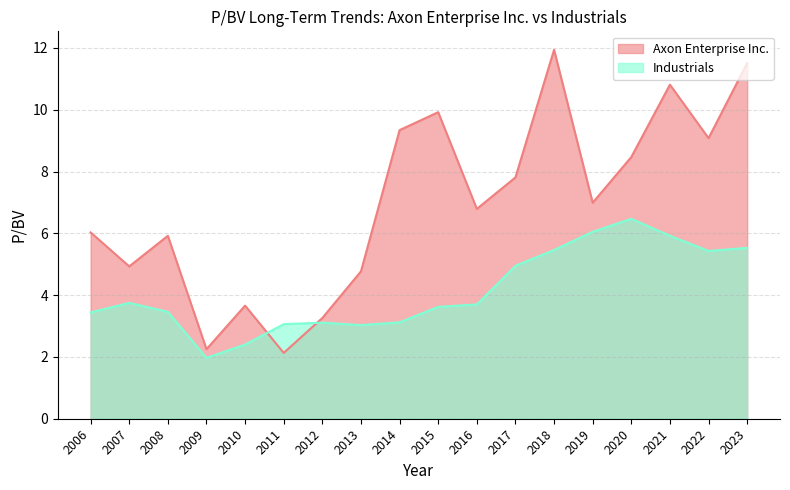

At how many categories does at least one series exceed 5?

12